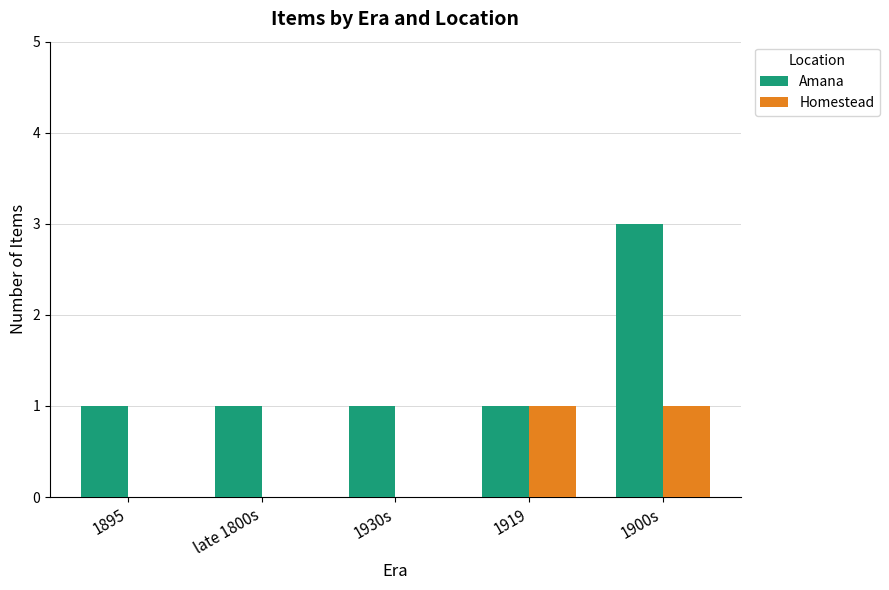

True or false: Amana has a value of 5 at 1900s.

False